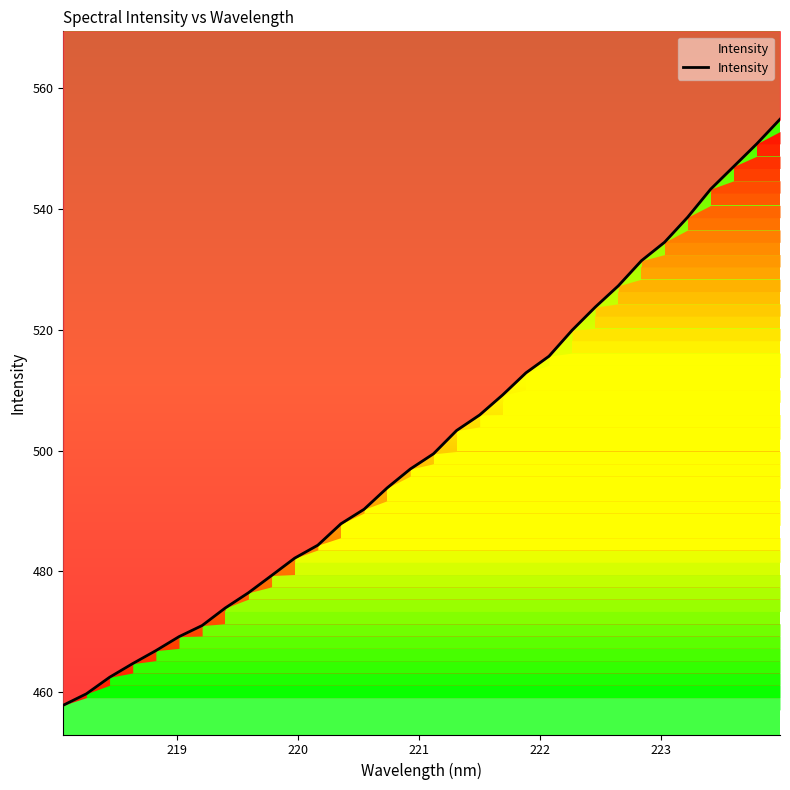

True or false: the data has more than 1 interior local peaks.

False